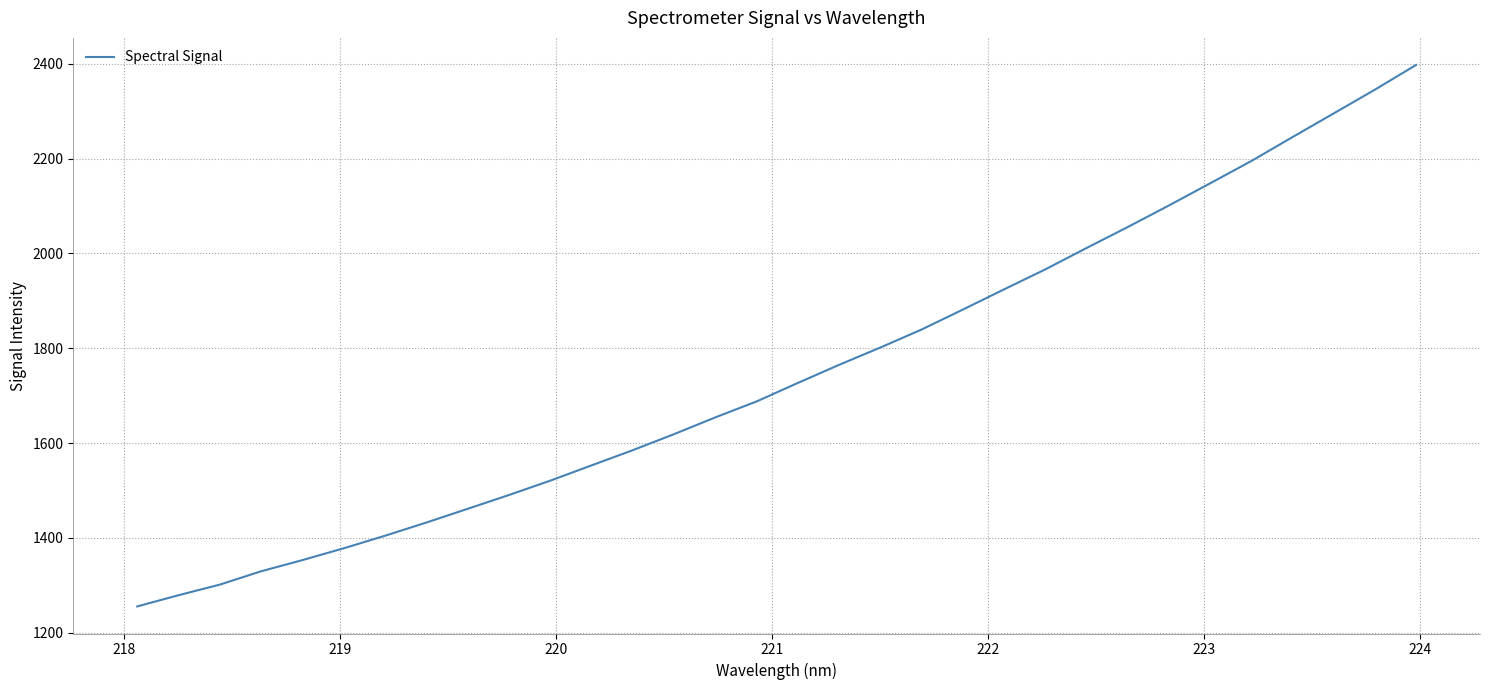

What is the maximum value shown in the chart?

2397.5